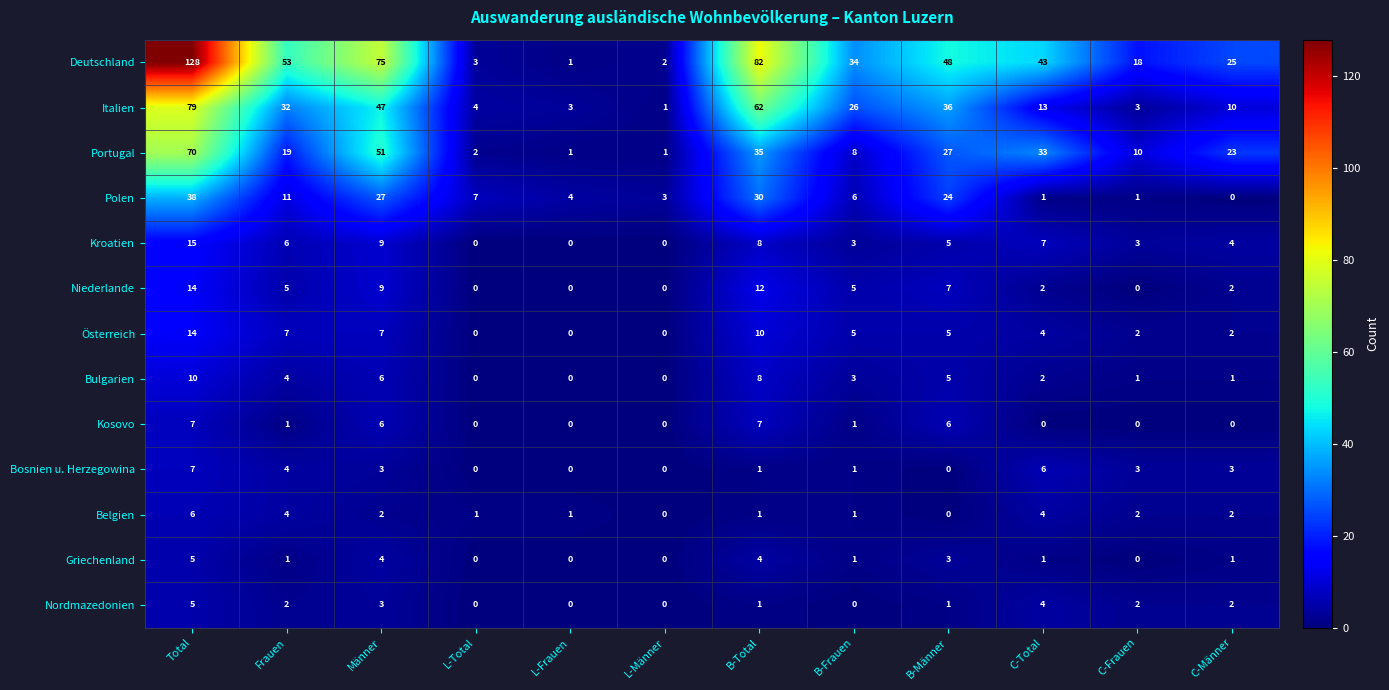

How many series are shown in this chart?

13